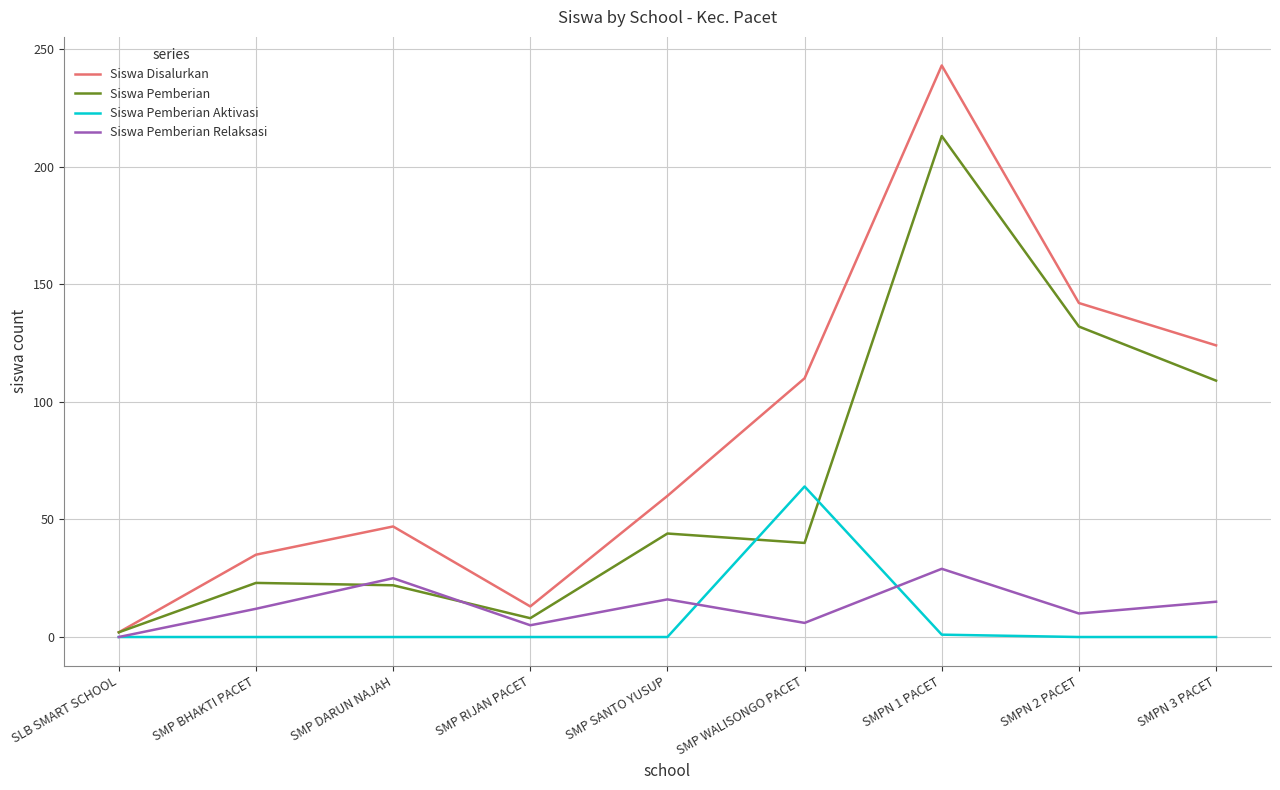

At which category is the sum across all series the highest?

SMPN 1 PACET